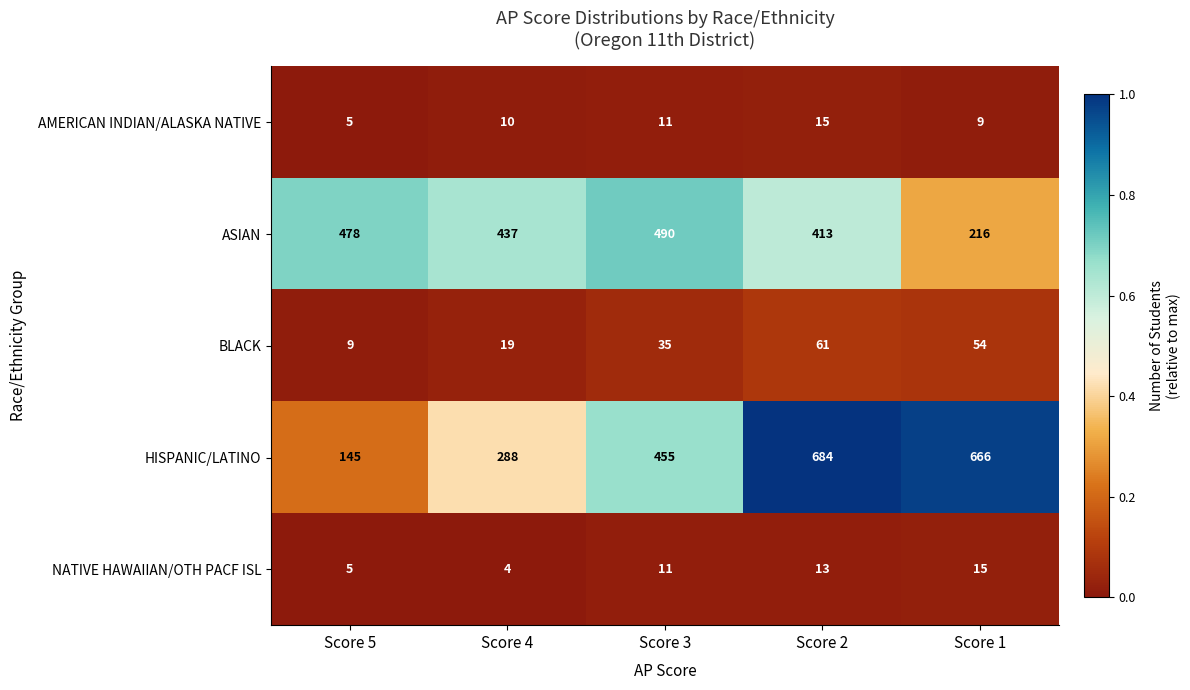

Reading left to right, extract all data points from this chart.

AMERICAN INDIAN/ALASKA NATIVE: Score 5=5	Score 4=10	Score 3=11	Score 2=15	Score 1=9
ASIAN: Score 5=478	Score 4=437	Score 3=490	Score 2=413	Score 1=216
BLACK: Score 5=9	Score 4=19	Score 3=35	Score 2=61	Score 1=54
HISPANIC/LATINO: Score 5=145	Score 4=288	Score 3=455	Score 2=684	Score 1=666
NATIVE HAWAIIAN/OTH PACF ISL: Score 5=5	Score 4=4	Score 3=11	Score 2=13	Score 1=15